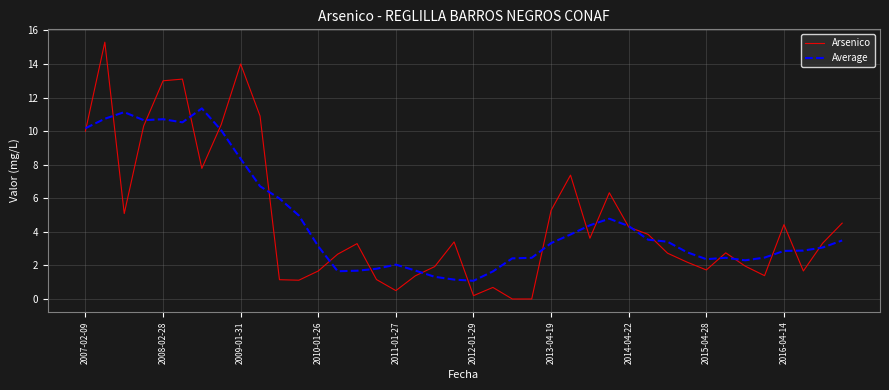

What is the greatest value displayed?

15.3